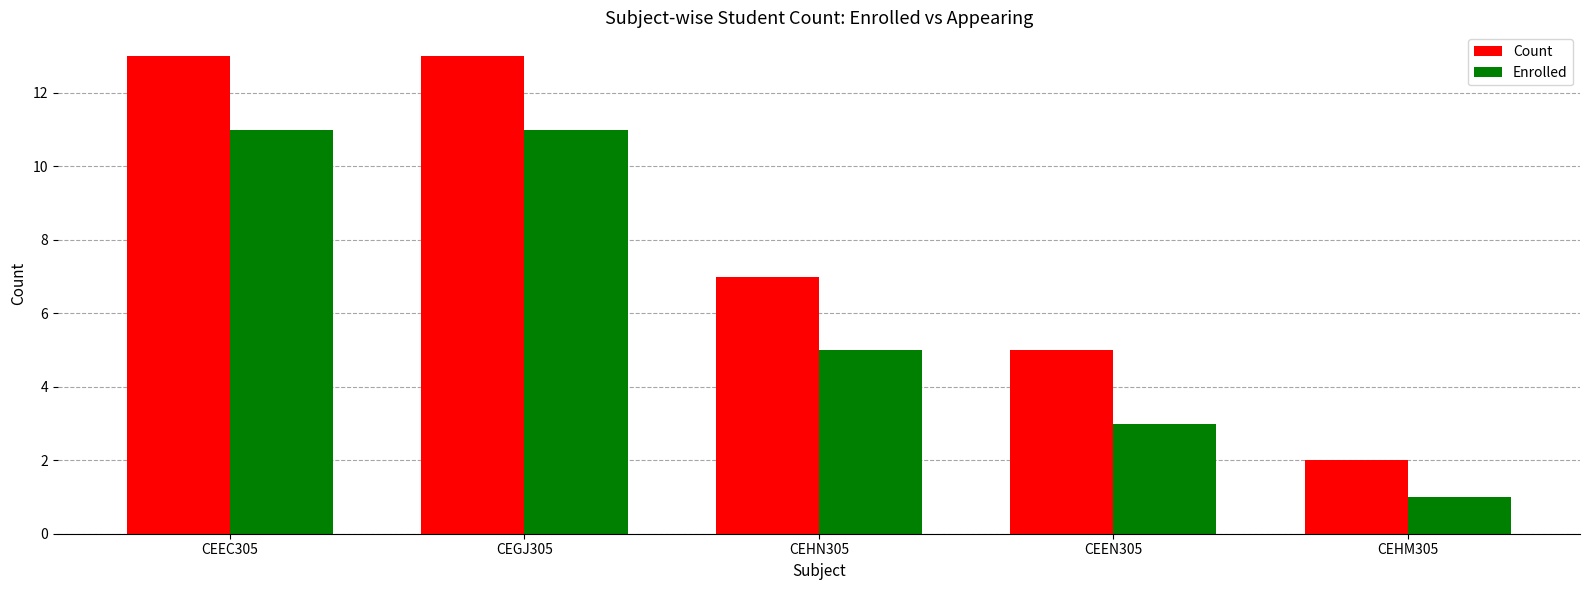

What is the value of the Enrolled bar at the 2nd from the left?

11